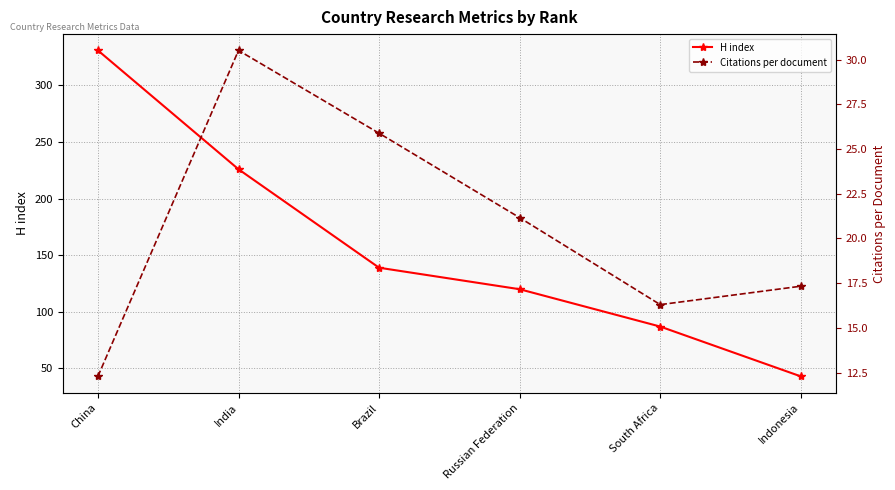

What is the average value of the H index series?

158